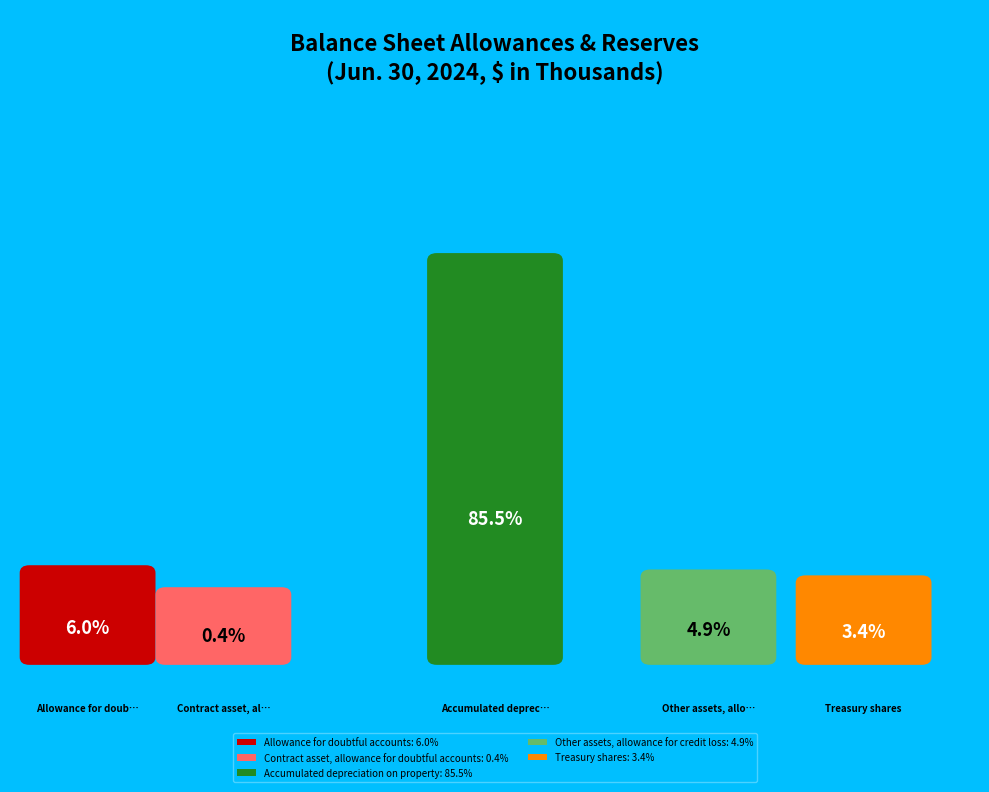

What is the ratio of the value at Accumulated depreciation on property to the value at Other assets, allowance for credit loss?

17.6